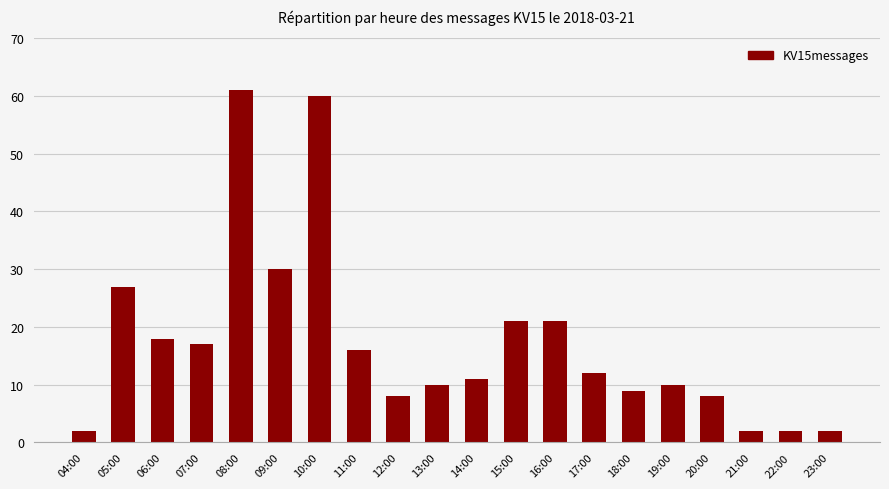

How many data points does each series have?

20